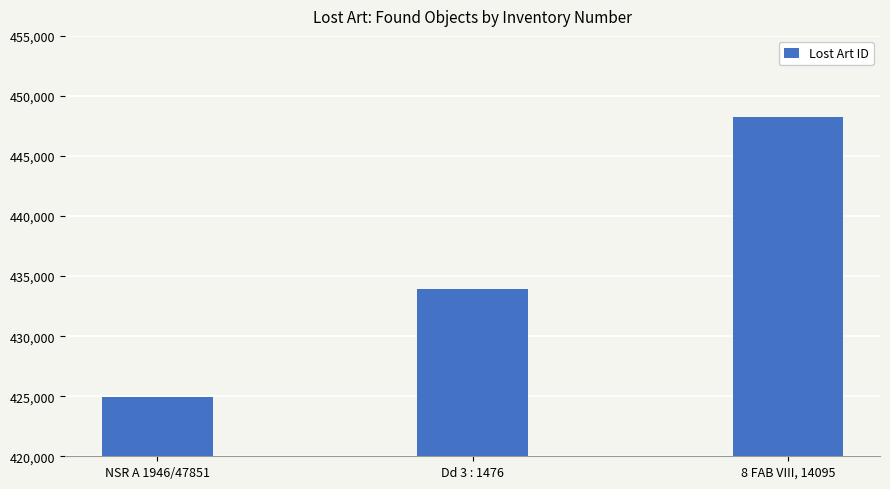

Which has a higher value, 8 FAB VIII, 14095 or NSR A 1946/47851?

8 FAB VIII, 14095